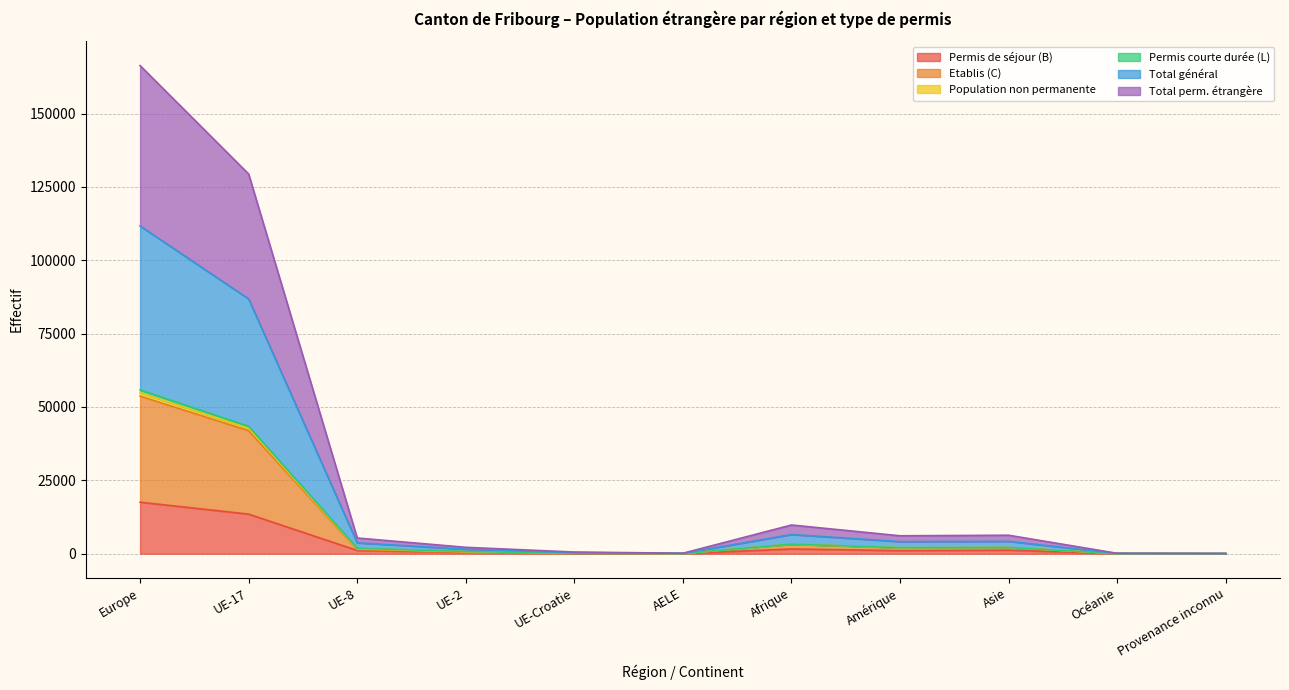

True or false: Total perm. étrangère and Population non permanente cross at least once.

False